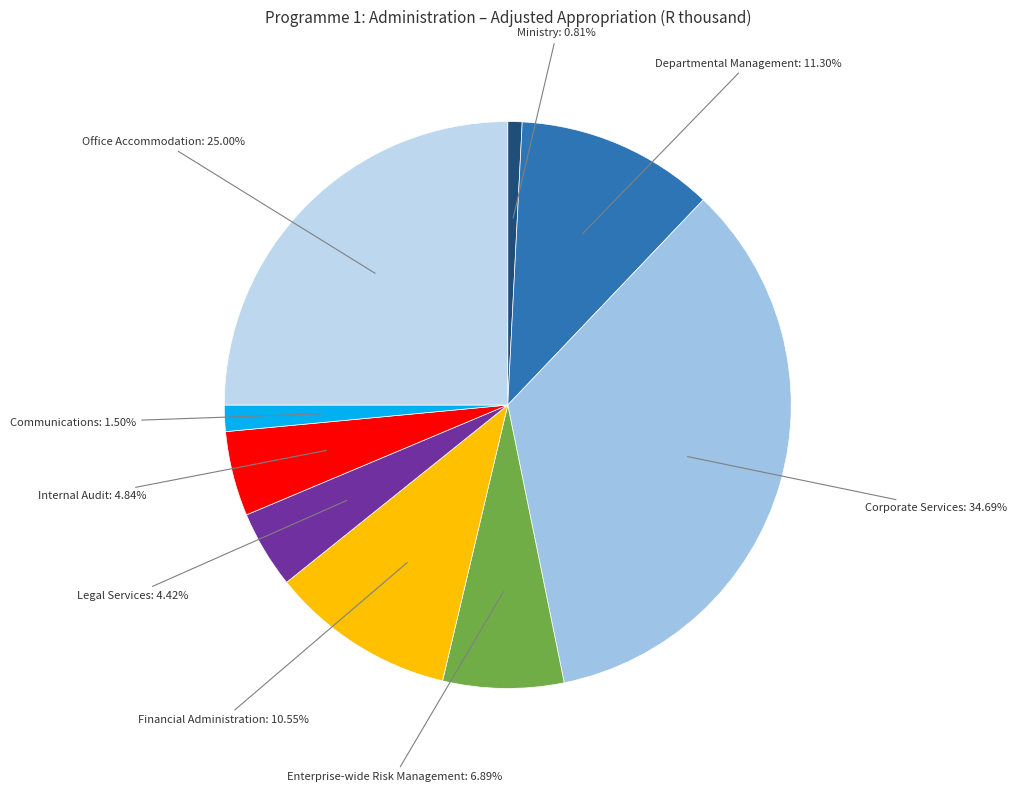

Combined, do Office Accommodation and Internal Audit account for over 50%?

No